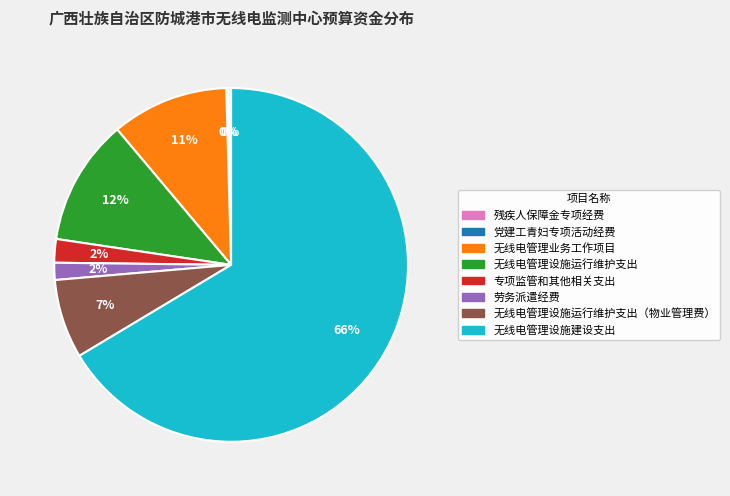

Is there a majority slice in this chart?

Yes